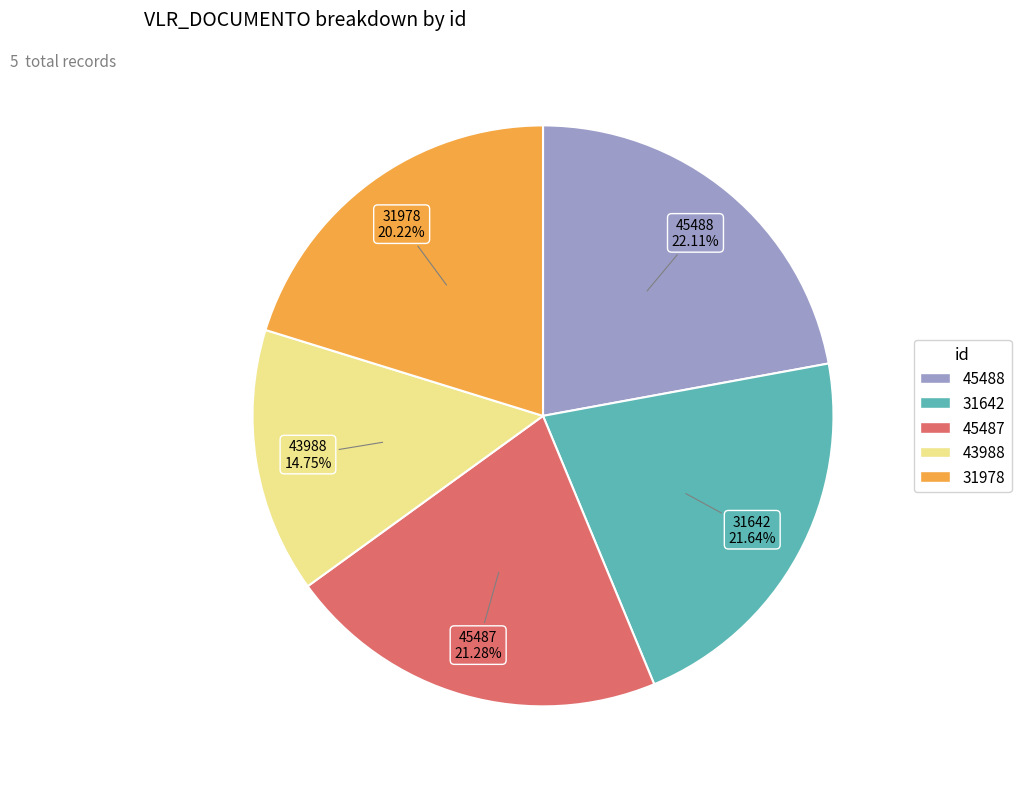

Is there any slice that represents more than half of the pie?

No